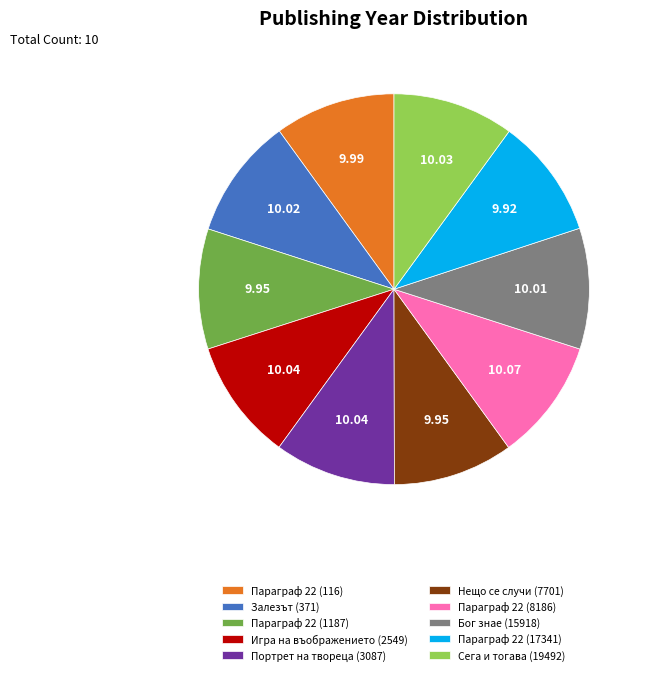

How many slices are in this pie chart?

10